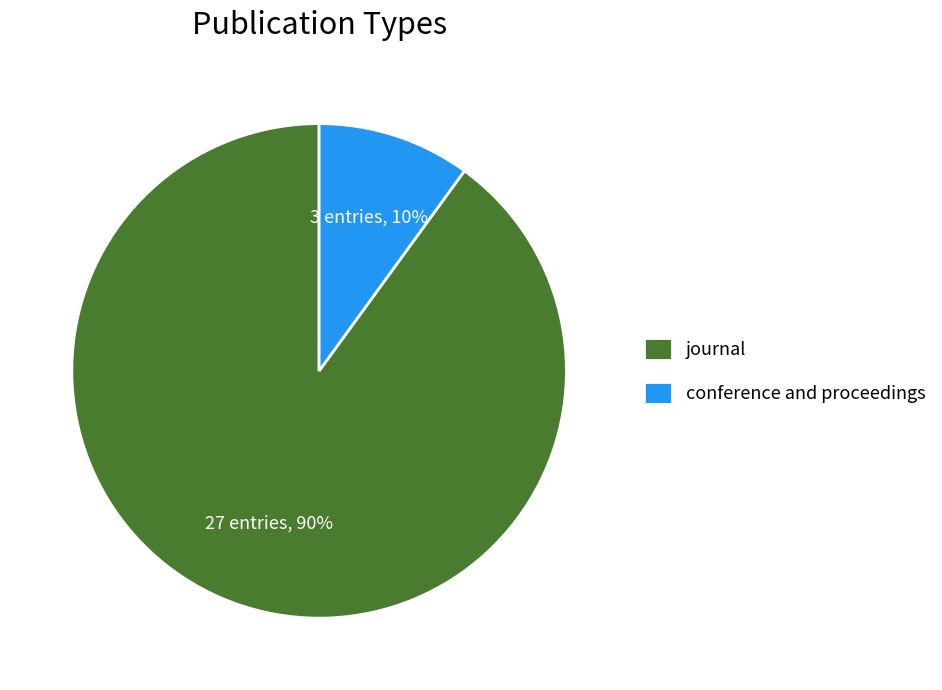

What is the smallest slice in the pie chart?

conference and proceedings